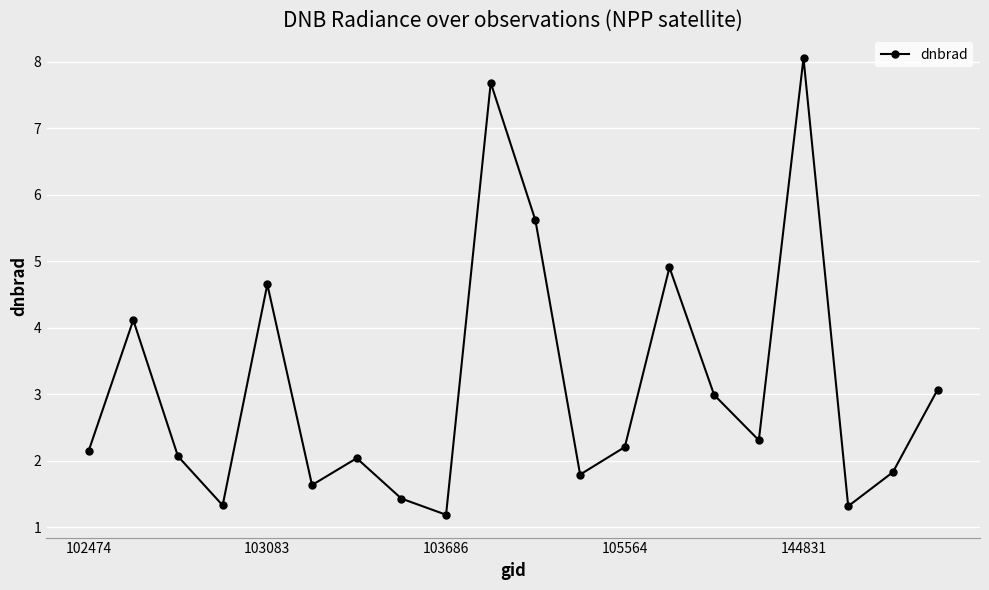

How many points are lower than both their immediate neighbors (excluding endpoints)?

6